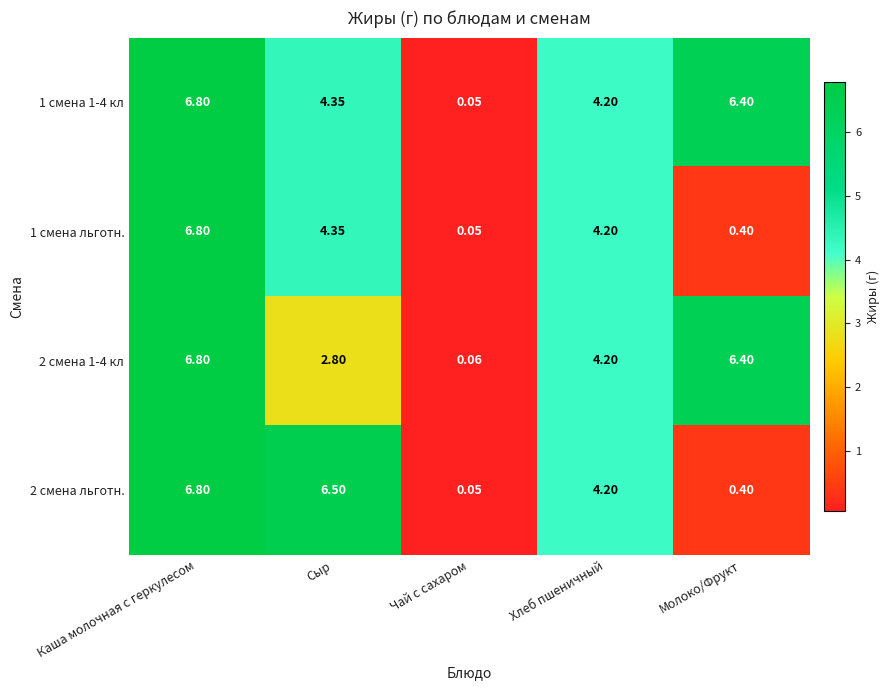

Where does the 1 смена льготн. series first go above 4?

Каша молочная с геркулесом